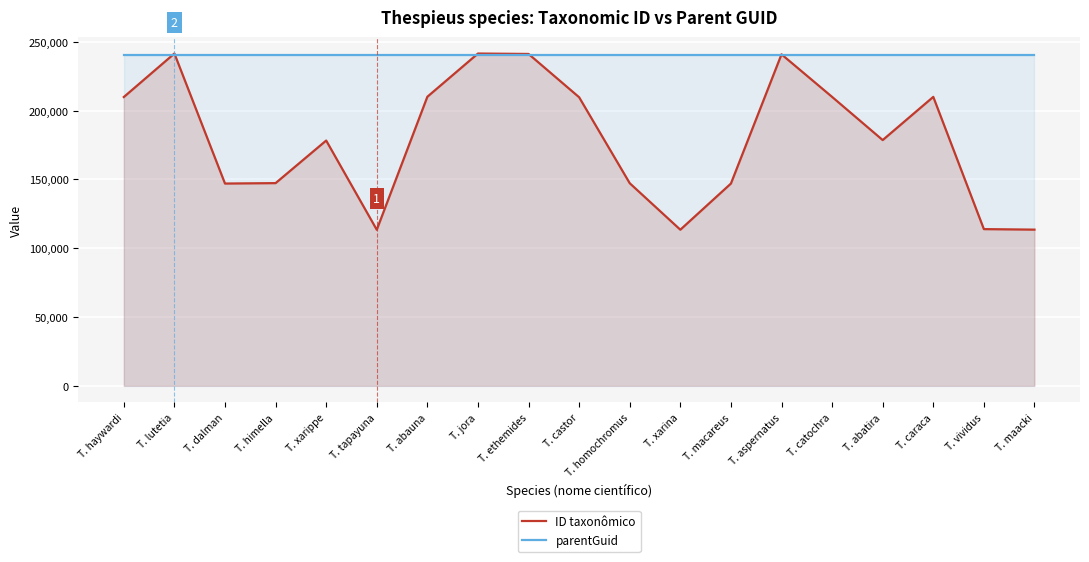

Read the ID taxonômico value at T. maacki.

113488